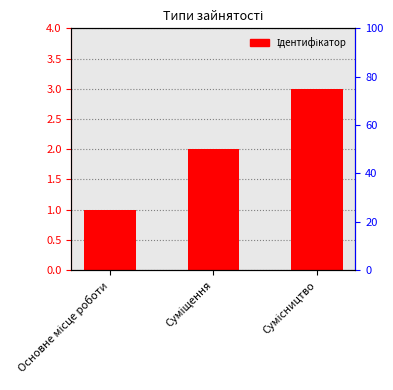

Reading left to right, list all the values displayed in this chart.

Основне місце роботи=1	Суміщення=2	Сумісництво=3